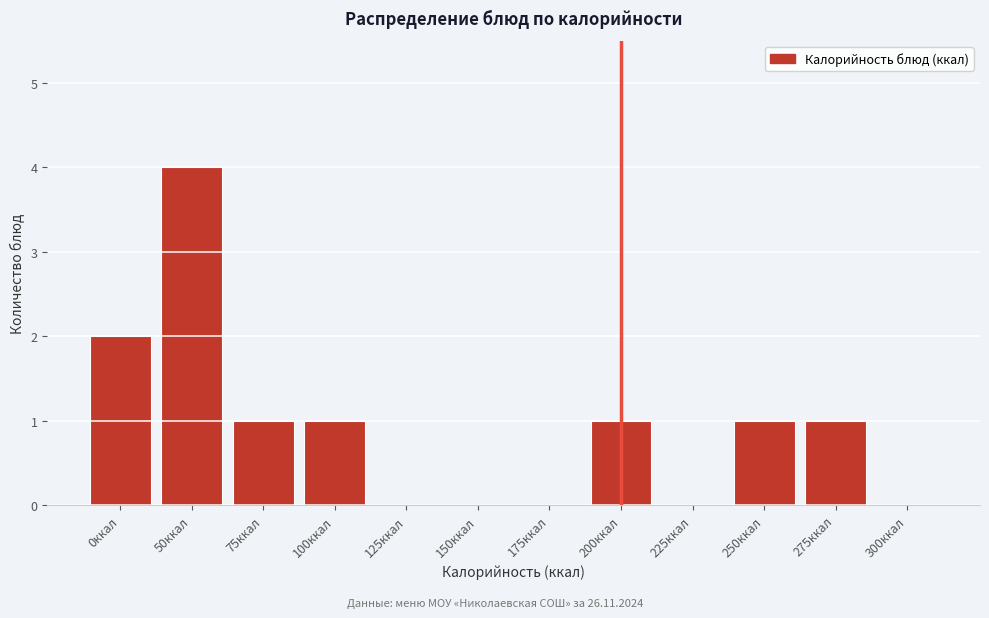

Reading right to left, list all the values displayed in this chart.

300ккал=0	275ккал=1	250ккал=1	225ккал=0	200ккал=1	175ккал=0	150ккал=0	125ккал=0	100ккал=1	75ккал=1	50ккал=4	0ккал=2